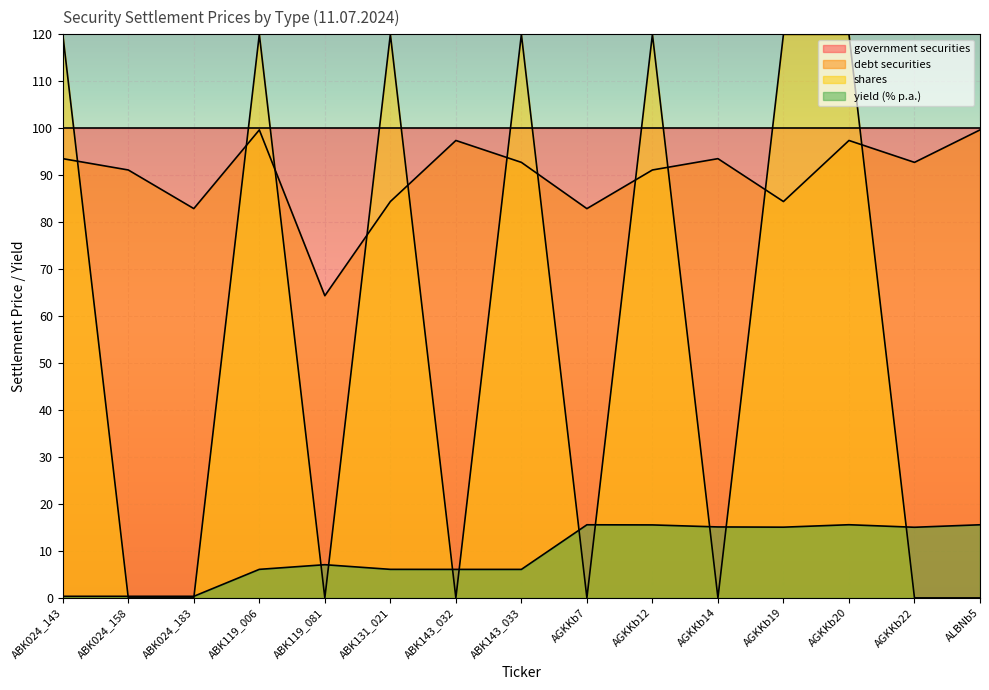

Count the number of categories in the chart.

15